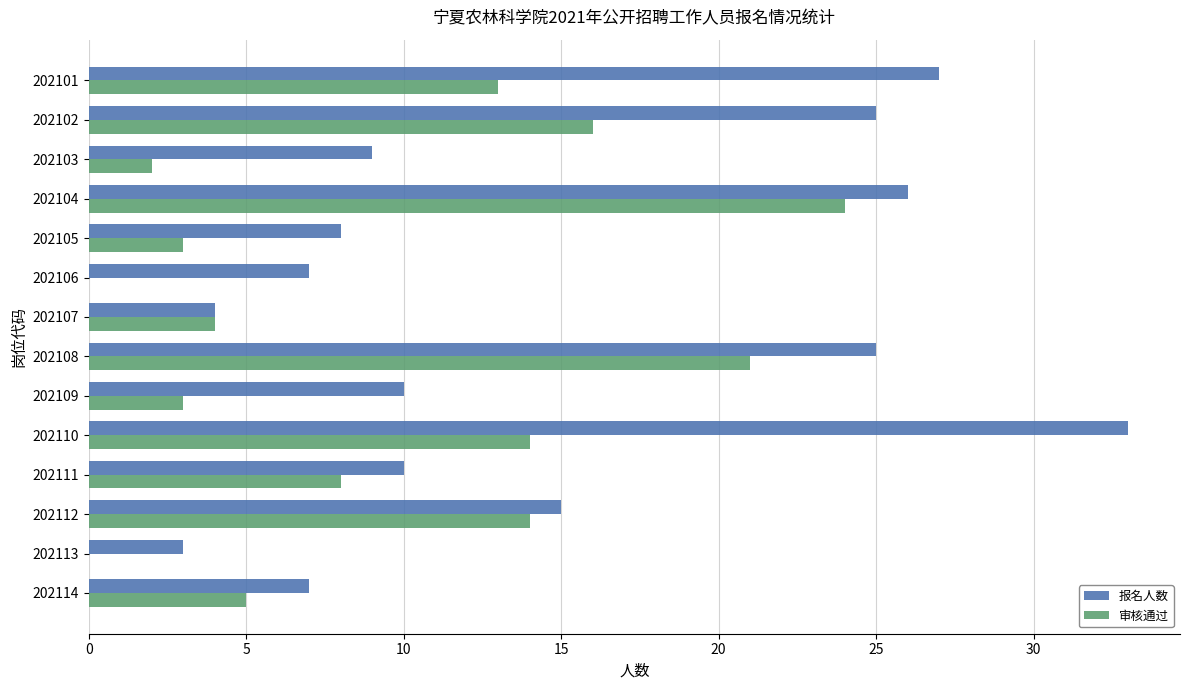

At which category does the chart reach its peak across all series?

202110